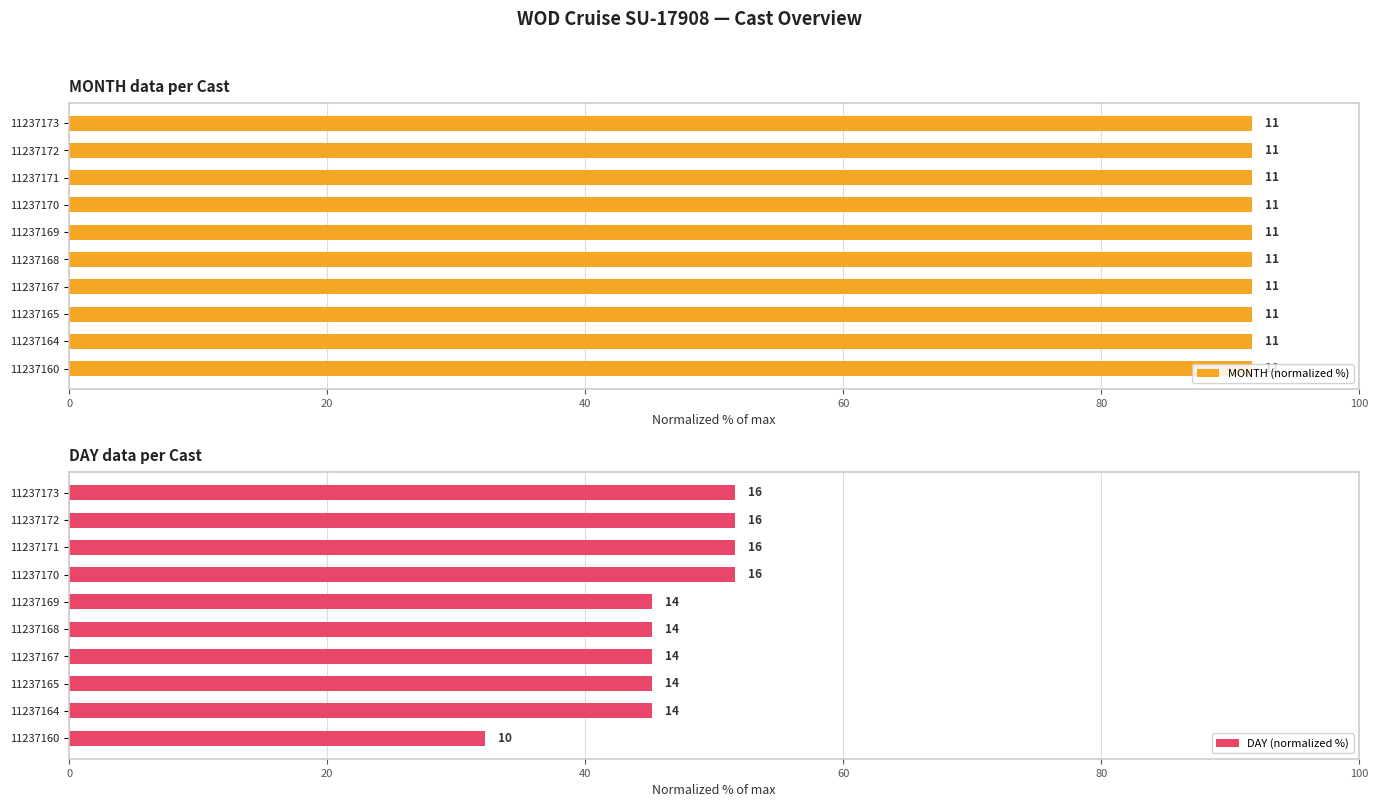

Rank the series by their average value, from highest to lowest.

DAY (normalized %), MONTH (normalized %)